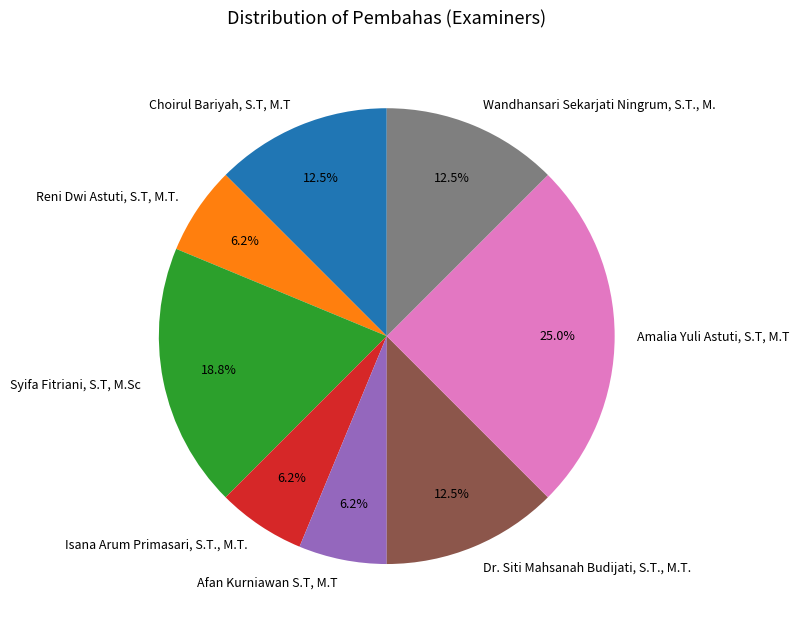

How many slices are in this pie chart?

8